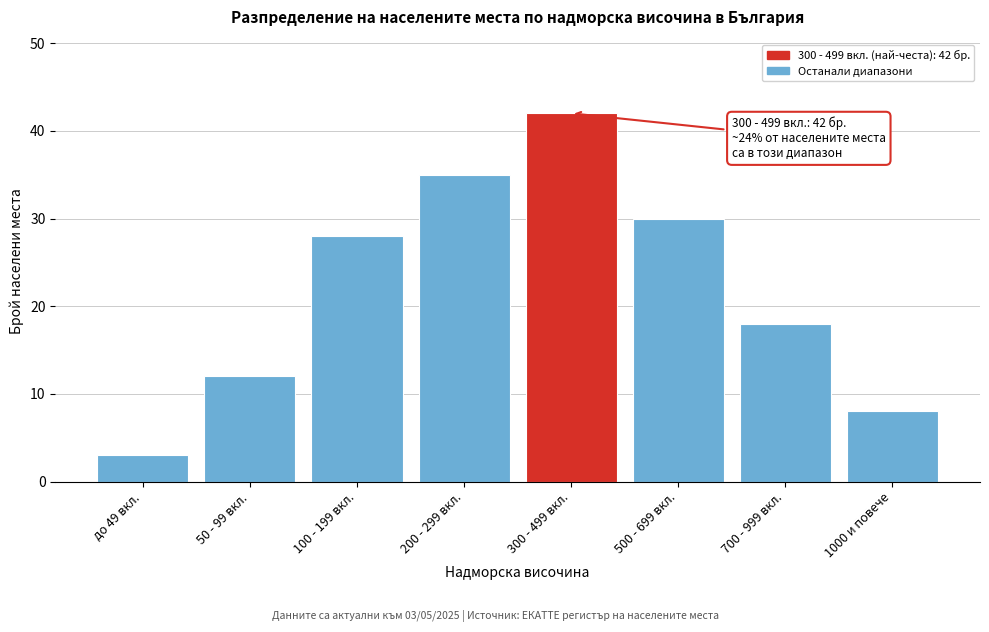

Reading left to right, extract all data points from this chart.

3	12	28	35	42	30	18	8